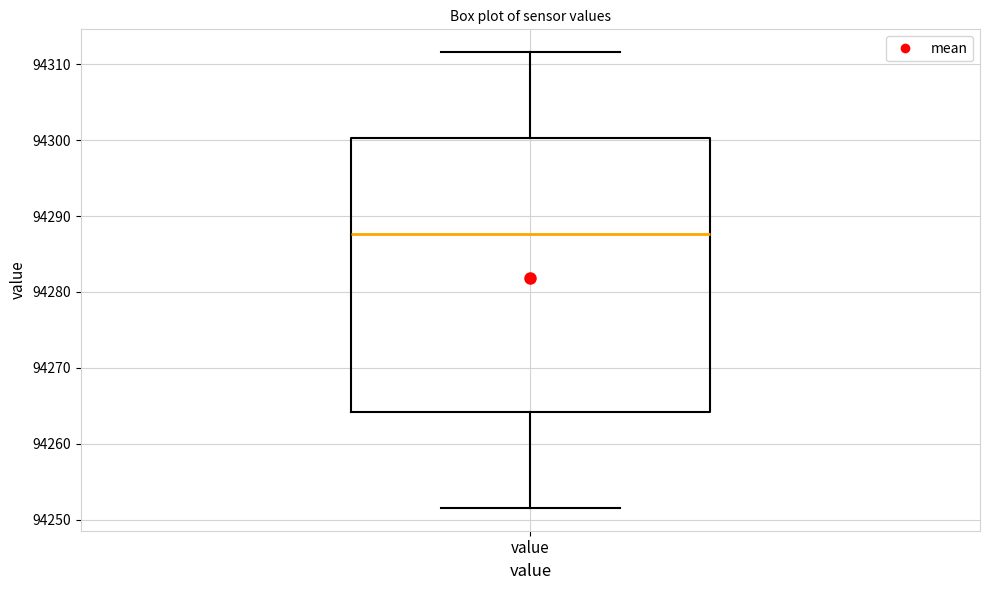

Where does the median line of the box for value sit on the y-axis? The values are not printed on the chart, so give them approximately, as read against the axis.

94288